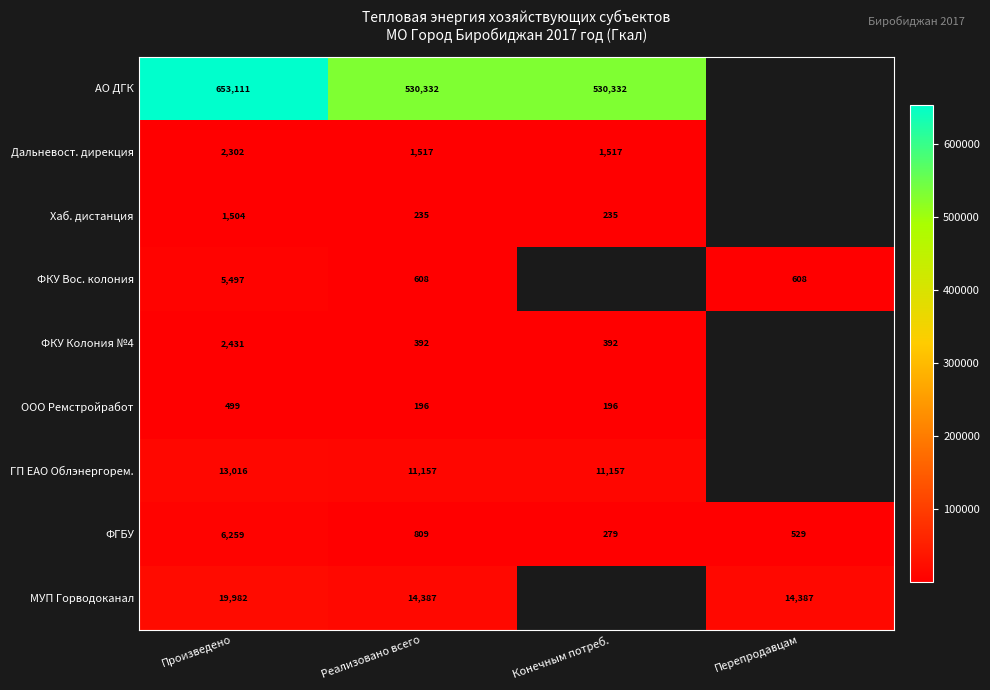

What is the difference between the highest and lowest values at Произведено?

652612